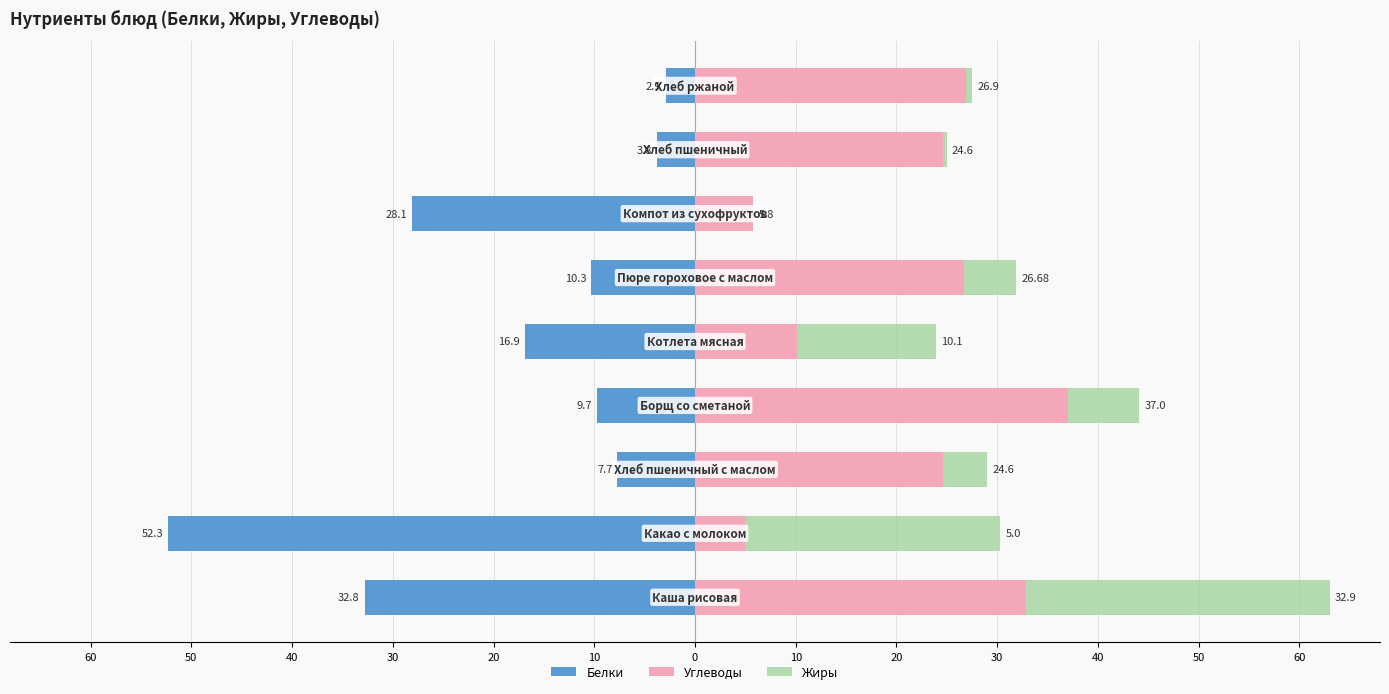

Is the value of Жиры at 20 greater than the value of Углеводы at 10?

No